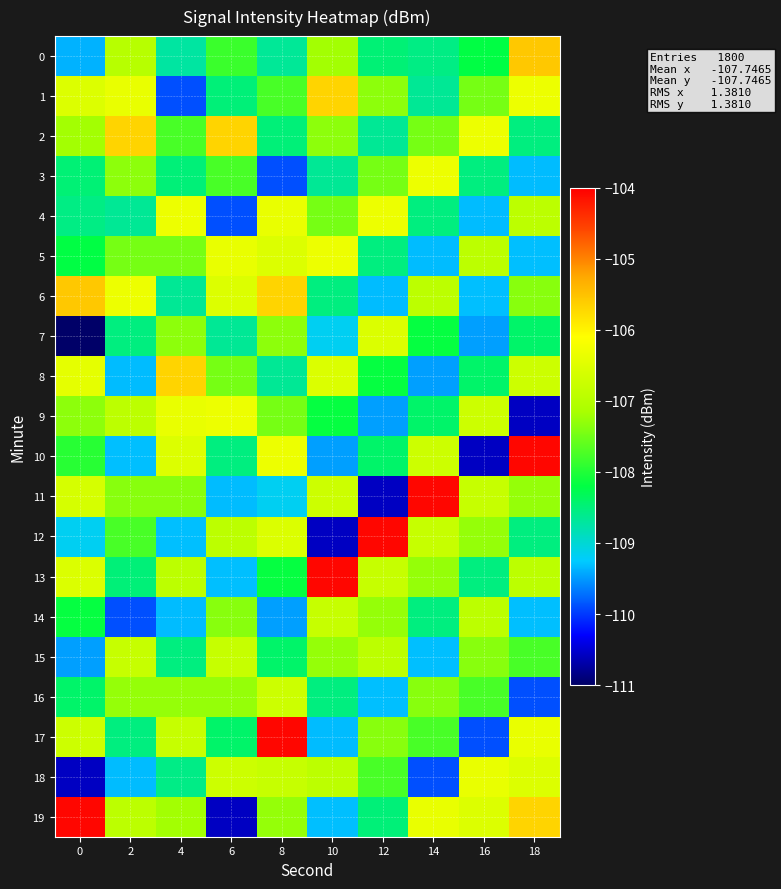

Reading left to right, extract all data points from this chart.

0: 0=-109.4	2=-107.0	4=-108.7	6=-107.8	8=-108.7	10=-107.2	12=-108.5	14=-108.6	16=-108.2	18=-105.6
1: 0=-106.5	2=-106.4	4=-109.9	6=-108.5	8=-107.7	10=-105.7	12=-107.3	14=-108.7	16=-107.5	18=-106.3
2: 0=-107.2	2=-105.7	4=-107.7	6=-105.7	8=-108.5	10=-107.3	12=-108.7	14=-107.5	16=-106.3	18=-108.5
3: 0=-108.5	2=-107.3	4=-108.5	6=-107.7	8=-109.9	10=-108.7	12=-107.5	14=-106.3	16=-108.5	18=-109.3
4: 0=-108.6	2=-108.7	4=-106.3	6=-109.9	8=-106.4	10=-107.5	12=-106.3	14=-108.5	16=-109.3	18=-106.9
5: 0=-108.2	2=-107.5	4=-107.5	6=-106.4	8=-106.5	10=-106.3	12=-108.5	14=-109.3	16=-106.9	18=-109.3
6: 0=-105.6	2=-106.3	4=-108.7	6=-106.5	8=-105.7	10=-108.5	12=-109.3	14=-106.9	16=-109.3	18=-107.4
7: 0=-111.0	2=-108.5	4=-107.3	6=-108.7	8=-107.3	10=-109.2	12=-106.5	14=-108.2	16=-109.5	18=-108.4
8: 0=-106.4	2=-109.3	4=-105.7	6=-107.5	8=-108.7	10=-106.5	12=-108.2	14=-109.5	16=-108.4	18=-106.7
9: 0=-107.3	2=-106.9	4=-106.4	6=-106.3	8=-107.5	10=-108.2	12=-109.5	14=-108.4	16=-106.7	18=-110.6
10: 0=-108.0	2=-109.3	4=-106.5	6=-108.5	8=-106.3	10=-109.5	12=-108.4	14=-106.7	16=-110.6	18=-104.1
11: 0=-106.6	2=-107.4	4=-107.4	6=-109.3	8=-109.2	10=-106.7	12=-110.6	14=-104.1	16=-106.8	18=-107.3
12: 0=-109.2	2=-107.7	4=-109.3	6=-106.9	8=-106.5	10=-110.6	12=-104.1	14=-106.8	16=-107.3	18=-108.5
13: 0=-106.5	2=-108.5	4=-106.9	6=-109.3	8=-108.2	10=-104.1	12=-106.8	14=-107.3	16=-108.5	18=-106.9
14: 0=-108.2	2=-109.9	4=-109.3	6=-107.4	8=-109.5	10=-106.8	12=-107.3	14=-108.5	16=-106.9	18=-109.3
15: 0=-109.5	2=-106.8	4=-108.5	6=-106.8	8=-108.4	10=-107.3	12=-106.9	14=-109.3	16=-107.4	18=-107.7
16: 0=-108.4	2=-107.3	4=-107.3	6=-107.3	8=-106.7	10=-108.5	12=-109.3	14=-107.4	16=-107.7	18=-109.9
17: 0=-106.7	2=-108.5	4=-106.8	6=-108.4	8=-104.1	10=-109.3	12=-107.4	14=-107.7	16=-109.9	18=-106.4
18: 0=-110.6	2=-109.3	4=-108.6	6=-106.7	8=-106.8	10=-106.9	12=-107.7	14=-109.9	16=-106.4	18=-106.5
19: 0=-104.1	2=-106.9	4=-107.2	6=-110.6	8=-107.3	10=-109.3	12=-108.5	14=-106.4	16=-106.5	18=-105.7